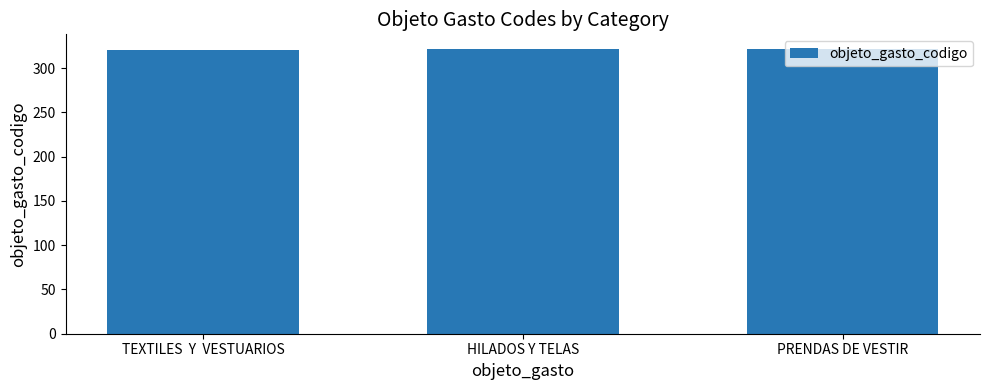

What is the approximate value at TEXTILES  Y  VESTUARIOS?

320